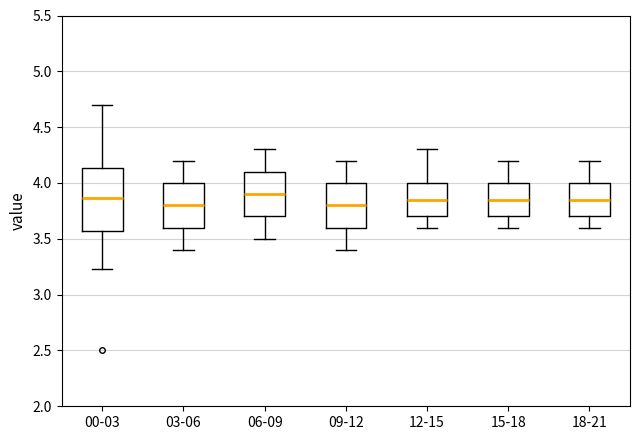

Reading left to right, transcribe this box plot: for each box, give where its median line is, the range the box spans, and where its two whiskers end, as read against the y-axis. The values are not printed on the chart, so give them approximately, as read against the axis.

00-03: median 3.85, box 3.55 to 4.15, whiskers 3.25 to 4.70
03-06: median 3.80, box 3.60 to 4.00, whiskers 3.40 to 4.20
06-09: median 3.90, box 3.70 to 4.10, whiskers 3.50 to 4.30
09-12: median 3.80, box 3.60 to 4.00, whiskers 3.40 to 4.20
12-15: median 3.85, box 3.70 to 4.00, whiskers 3.60 to 4.30
15-18: median 3.85, box 3.70 to 4.00, whiskers 3.60 to 4.20
18-21: median 3.85, box 3.70 to 4.00, whiskers 3.60 to 4.20